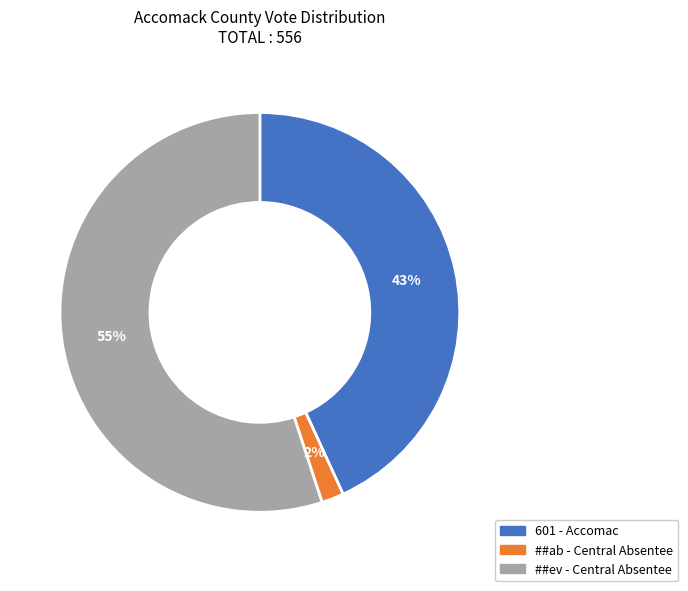

How many slices are in this pie chart?

3